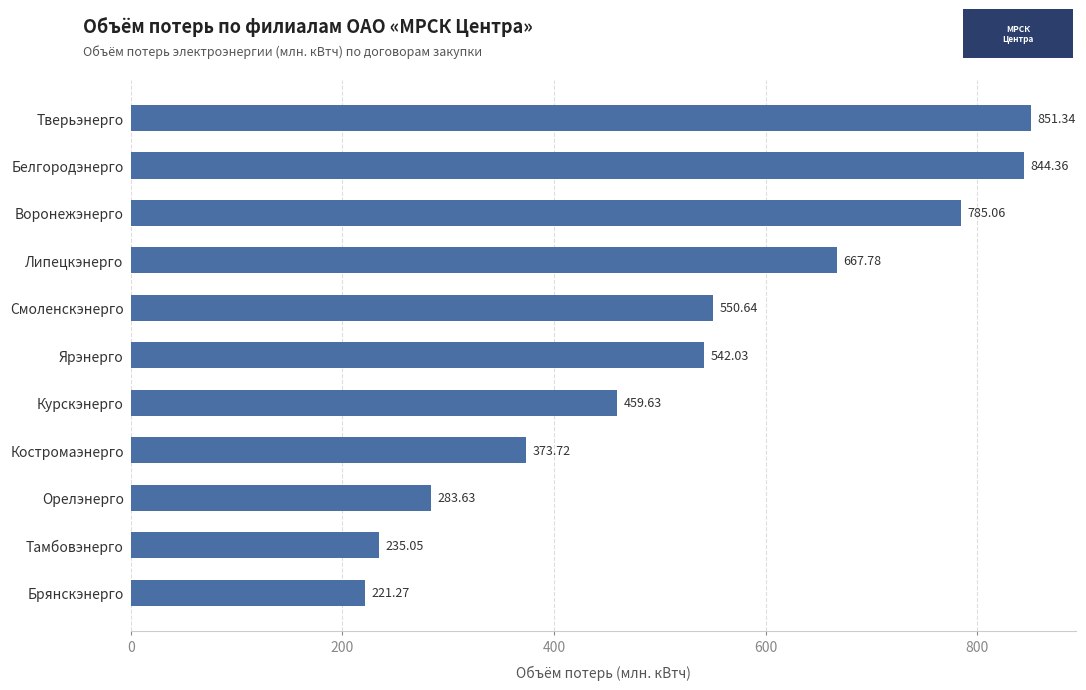

At which label is the value closest to 536?

Ярэнерго